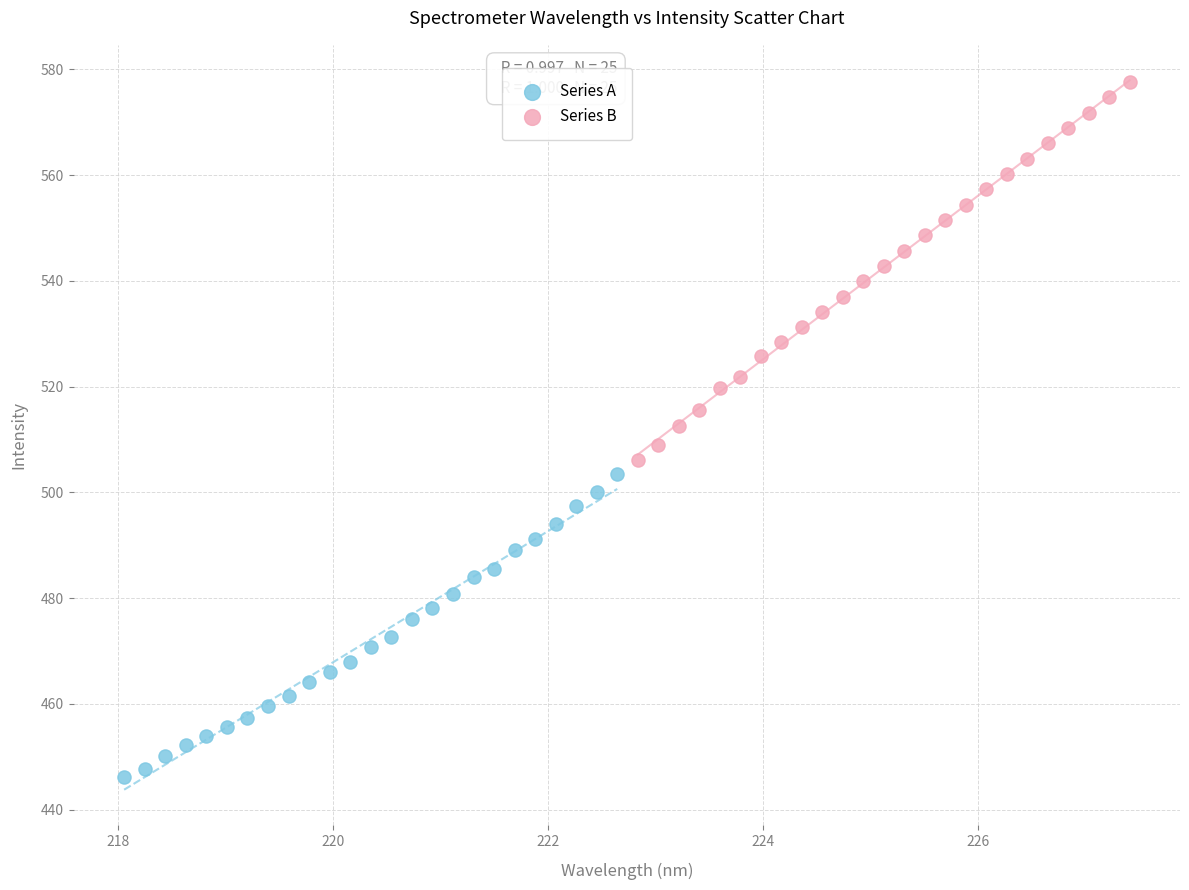

Which series reaches the maximum Y coordinate?

Series B